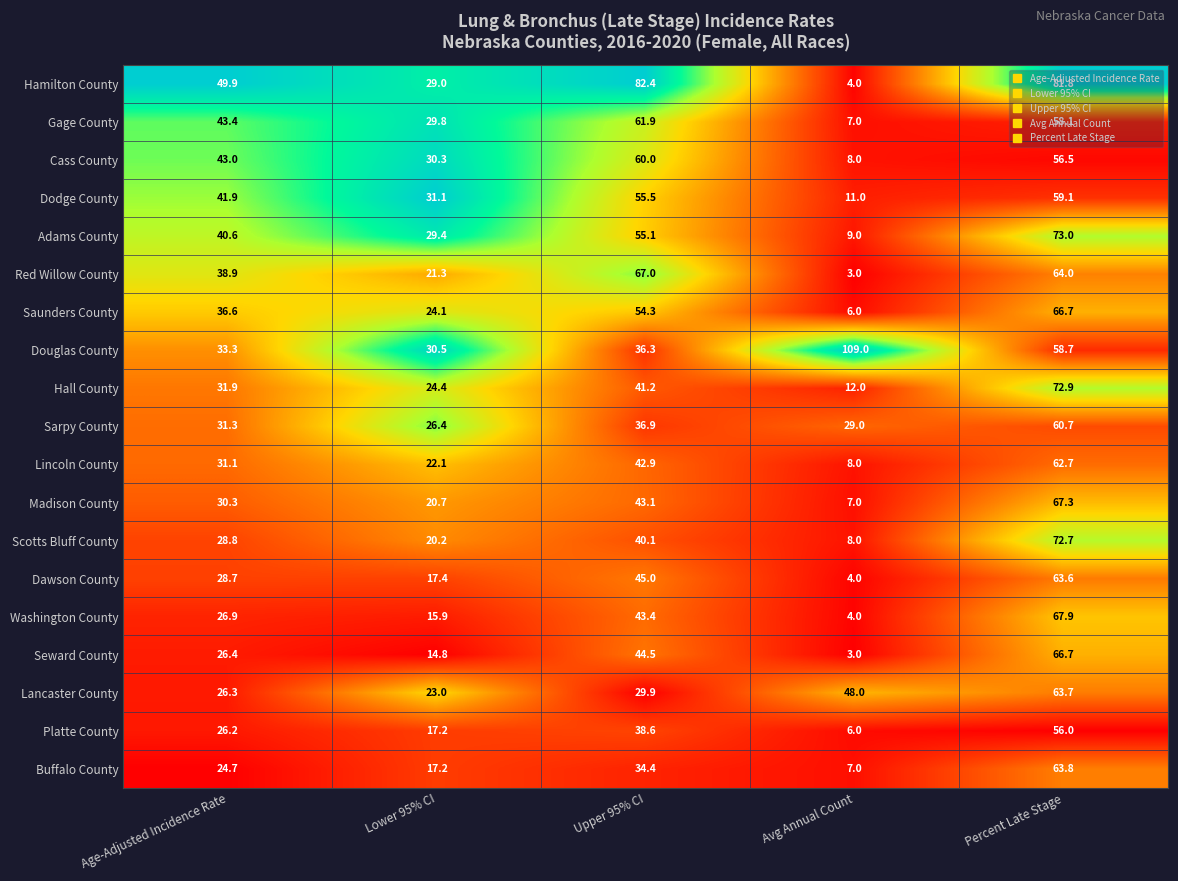

Which series has the widest spread of values?

Douglas County